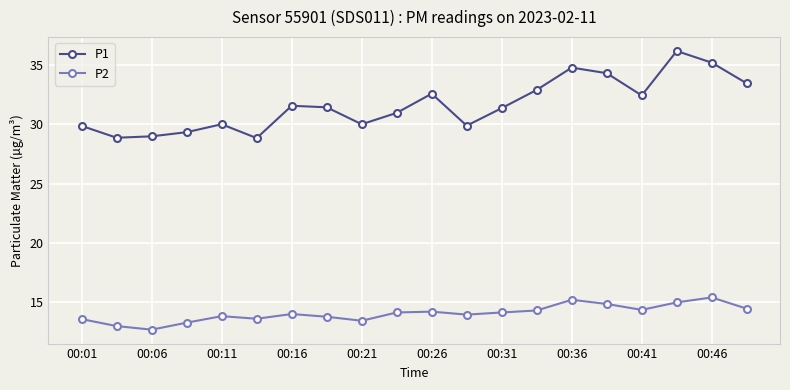

True or false: P2 has more than 1 points higher than both neighbors.

True